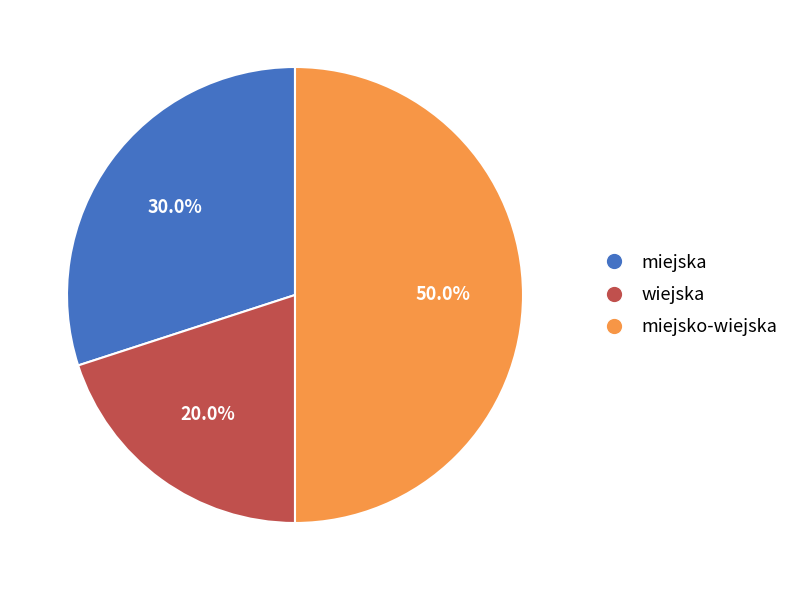

Does wiejska account for over 50% of the chart?

No